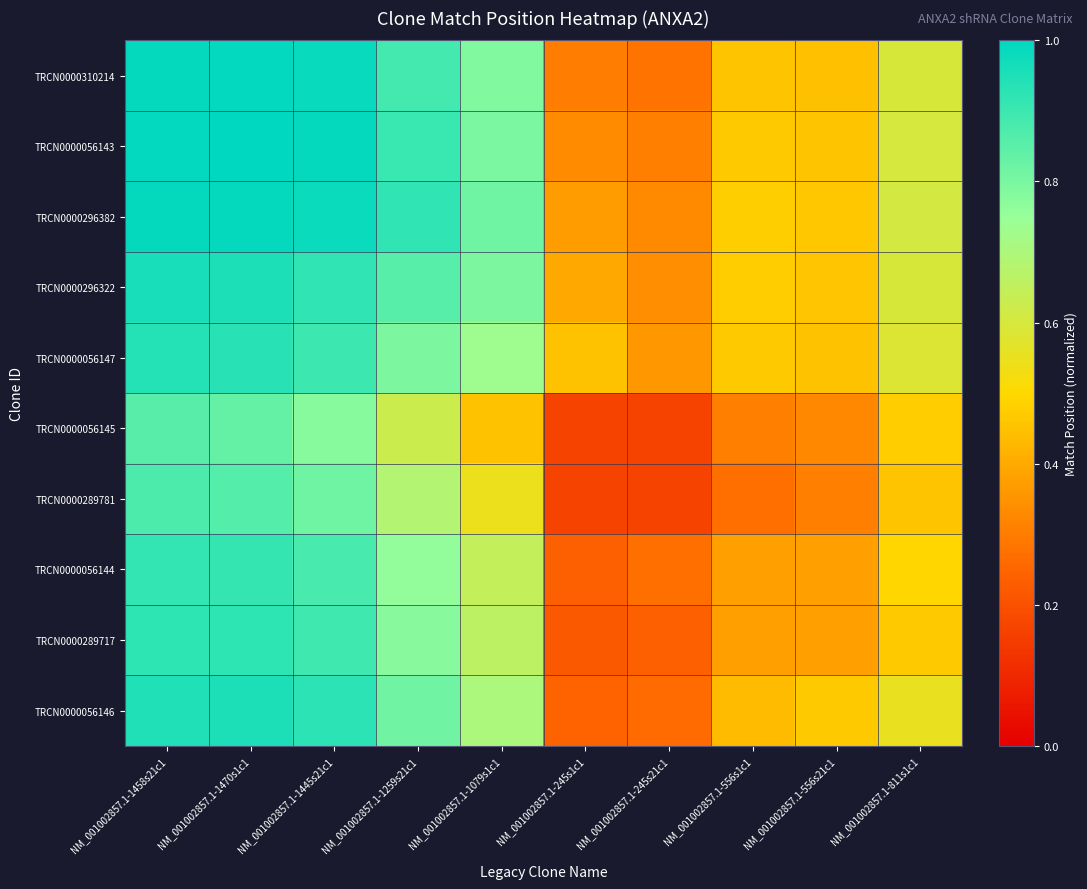

At NM_001002857.1-1458s21c1, list the series in order from largest to smallest.

TRCN0000056143, TRCN0000310214, TRCN0000296382, TRCN0000296322, TRCN0000056146, TRCN0000056147, TRCN0000289717, TRCN0000056144, TRCN0000289781, TRCN0000056145